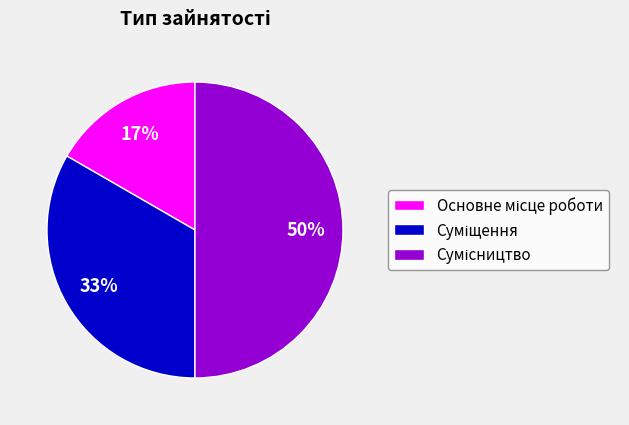

To the nearest percent, what is the difference between the largest and smallest slice percentages?

33%